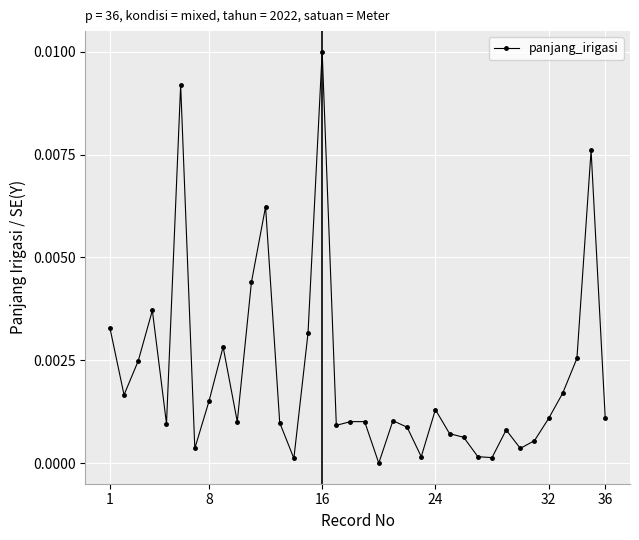

True or false: the data has more than 1 interior local peaks.

True